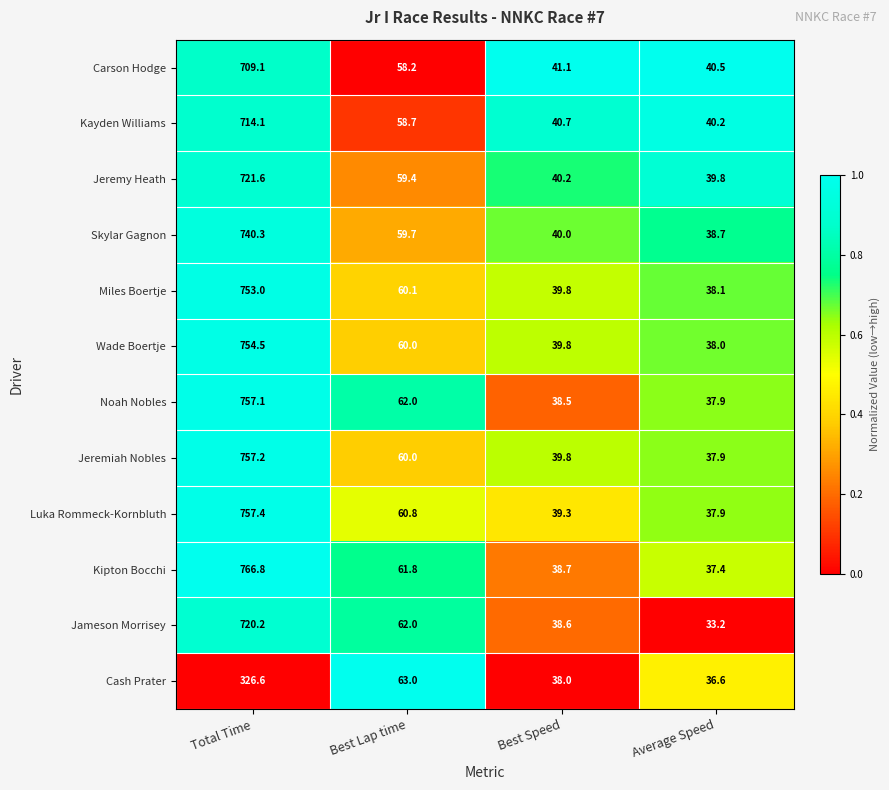

How many categories are shown in the chart?

4